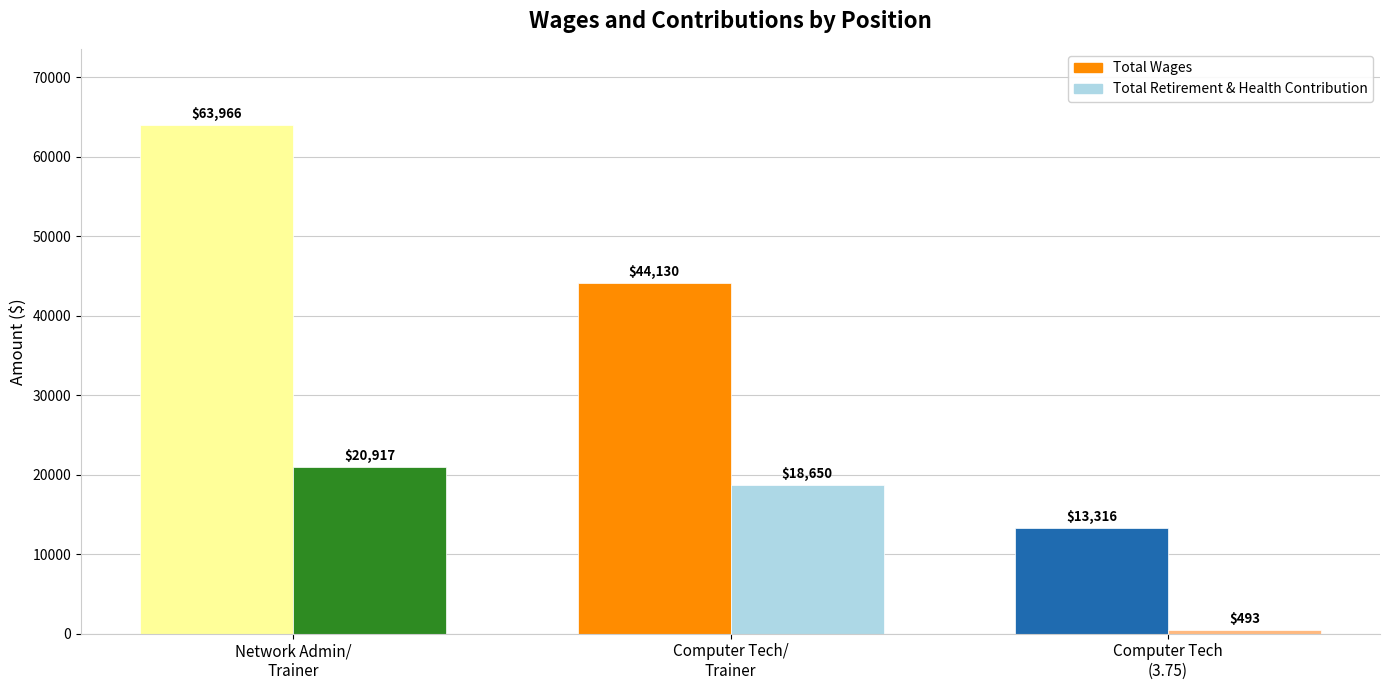

What is the average value of the Total Wages series?

40471